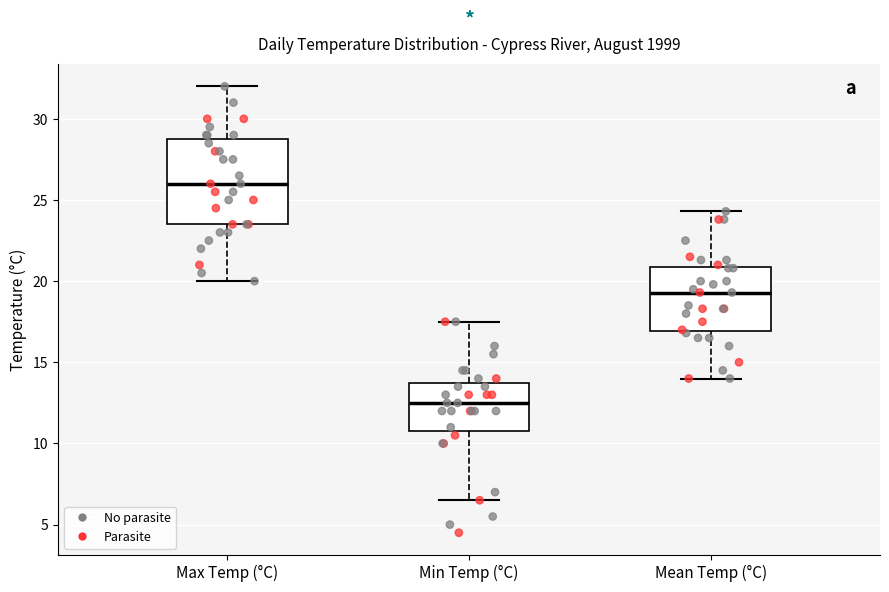

Reading left to right, transcribe this box plot: for each box, give where its median line is, the range the box spans, and where its two whiskers end, as read against the y-axis. The values are not printed on the chart, so give them approximately, as read against the axis.

Max Temp (°C): median 26.0, box 23.5 to 29.0, whiskers 20.0 to 32.0
Min Temp (°C): median 12.5, box 11.0 to 14.0, whiskers 6.5 to 17.5
Mean Temp (°C): median 19.5, box 17.0 to 21.0, whiskers 14.0 to 24.5